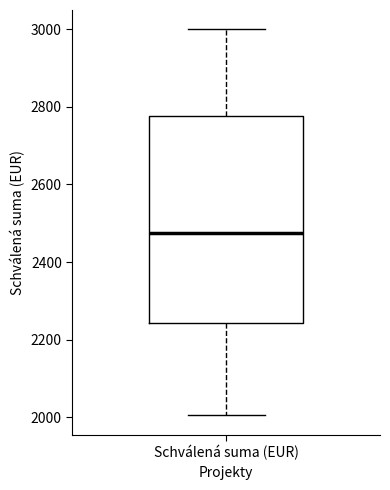

Read this box plot against the y-axis: the position of the median line, the range covered by the box, and the ends of both whiskers. The values are not printed on the chart, so give them approximately, as read against the axis.

median 2480, box 2240 to 2780, whiskers 2000 to 3000